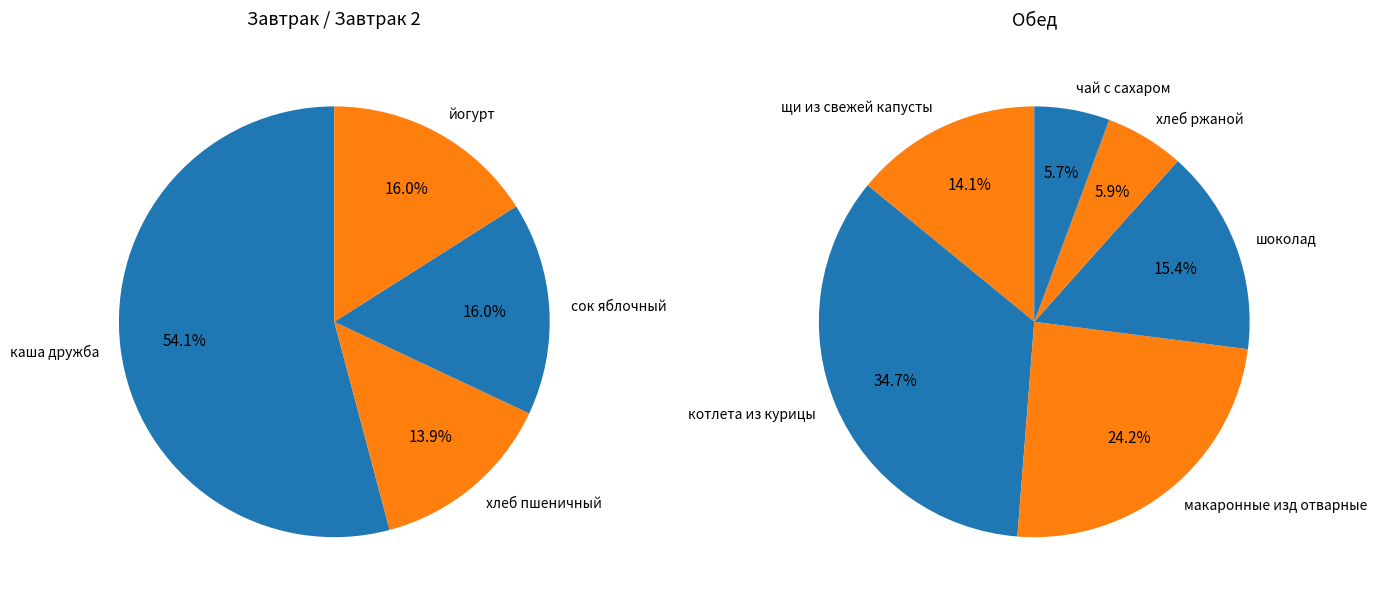

Rank the categories by value from highest to lowest.

котлета из курицы, каша дружба, макаронные изд отварные, шоколад, щи из свежей капусты, сок яблочный, йогурт, хлеб пшеничный, хлеб ржаной, чай с сахаром